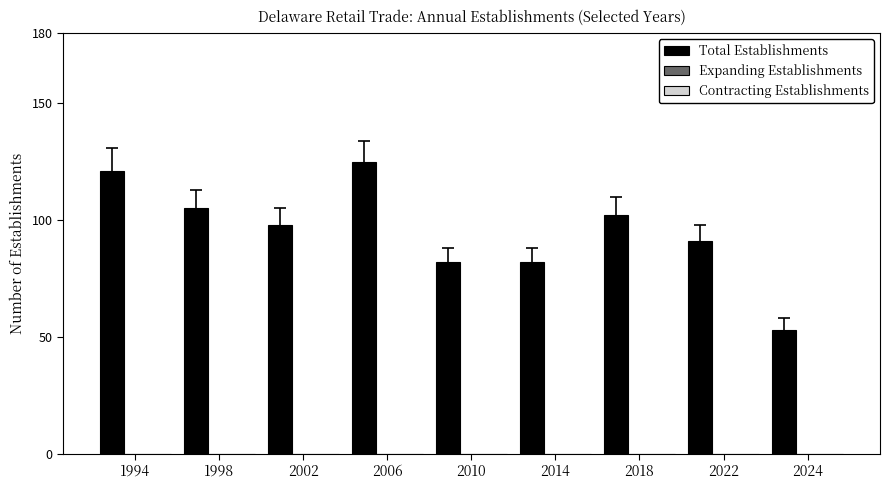

What is the minimum value shown in the chart?

53